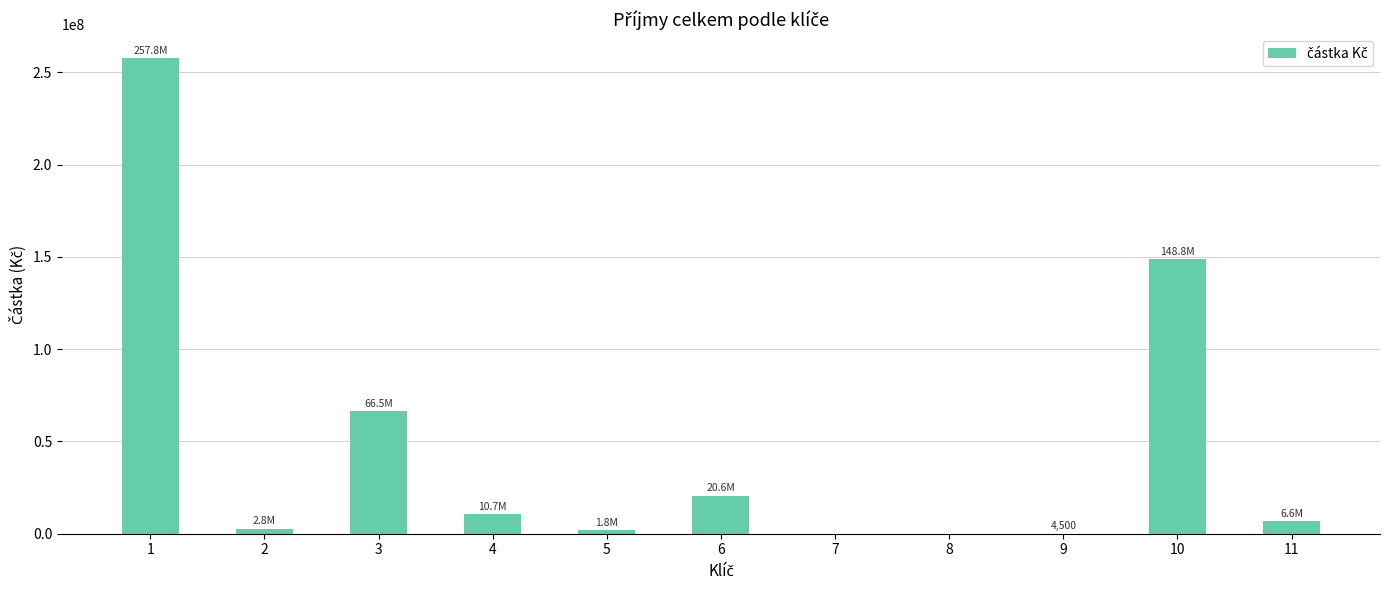

What is the sum of the values at 3 and 7?

66450000.0